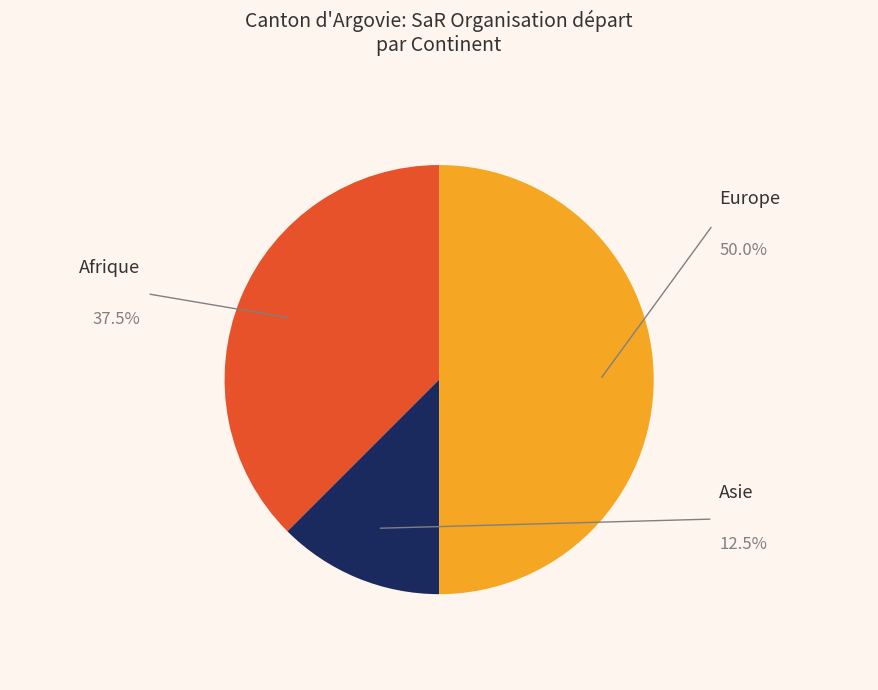

Does any single category account for the majority?

No